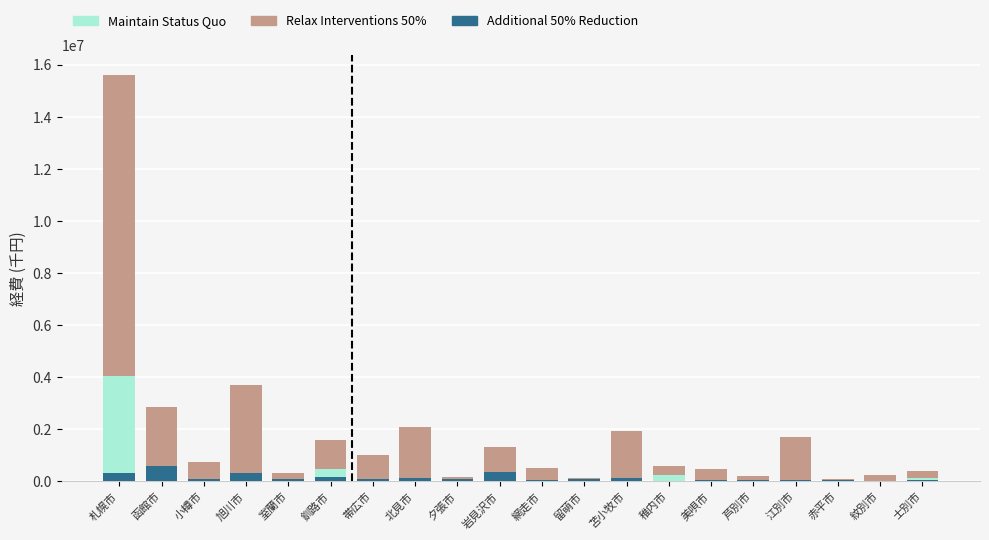

Which series has the widest spread of values?

Relax Interventions 50%